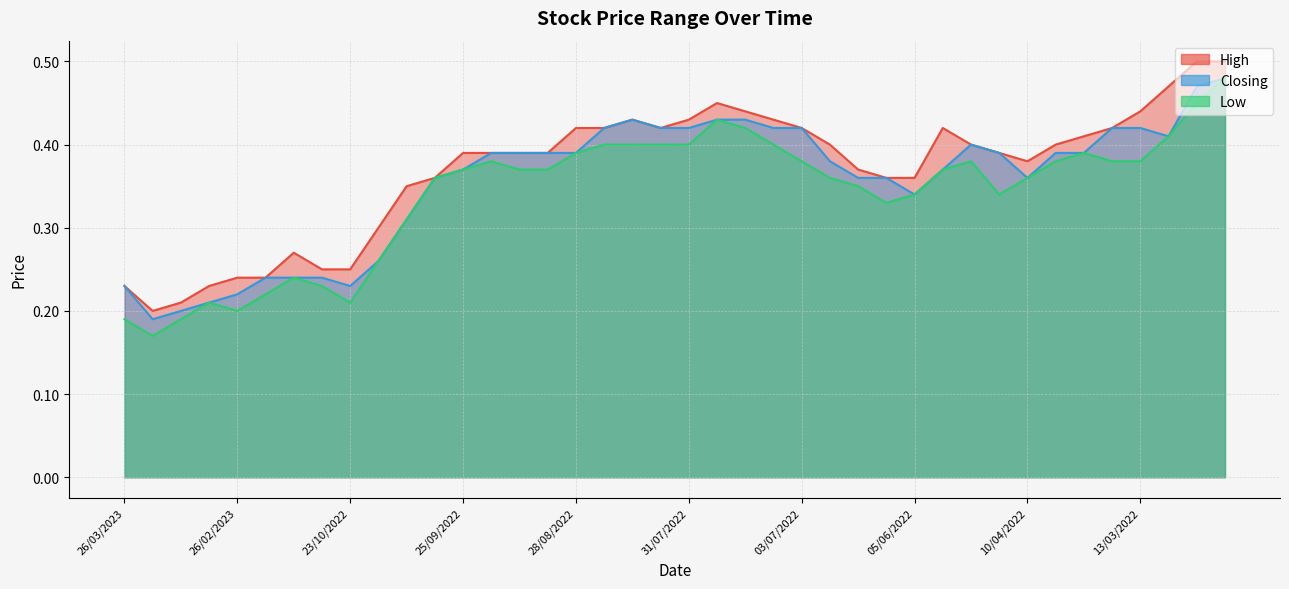

True or false: Closing has a value of 0.6 at 29/05/2022.

False